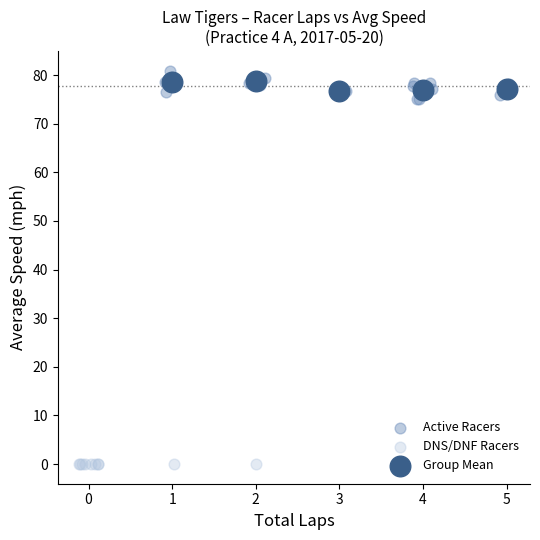

Which series contains the lowest Y value?

DNS/DNF Racers